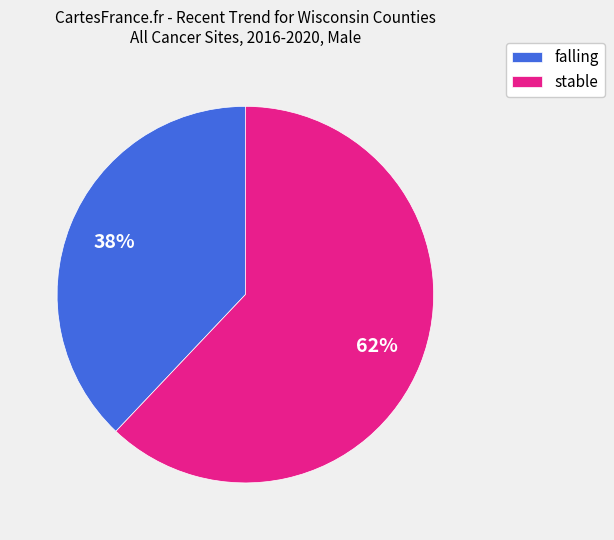

Combined, do stable and falling account for over 50%?

Yes